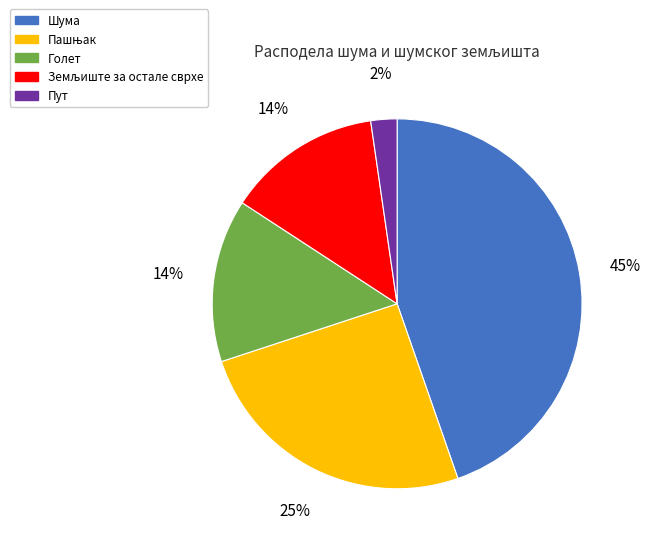

What percentage is the Пут slice, to the nearest percent?

2%